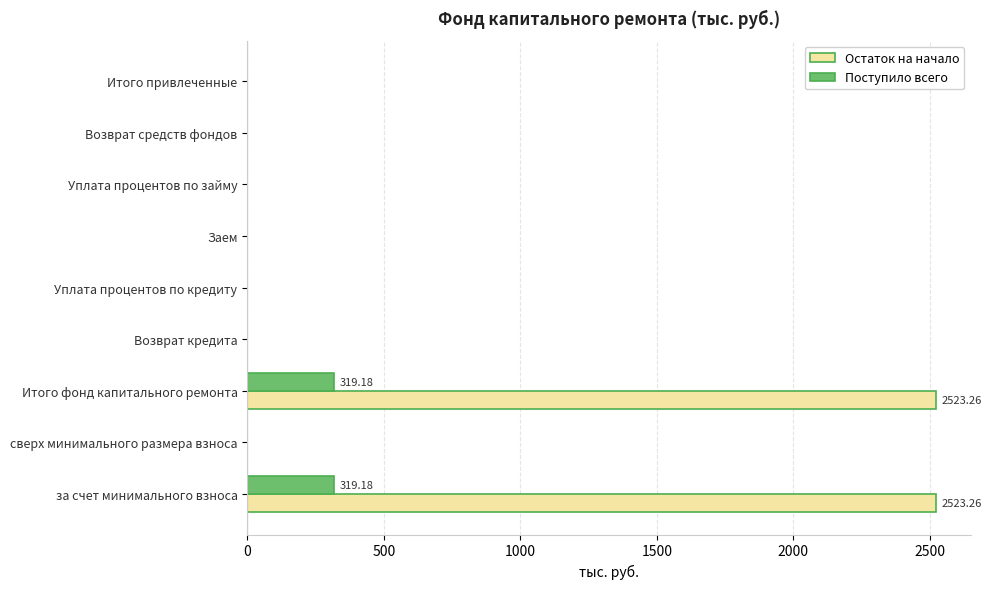

What is the maximum value for Поступило всего?

319.2